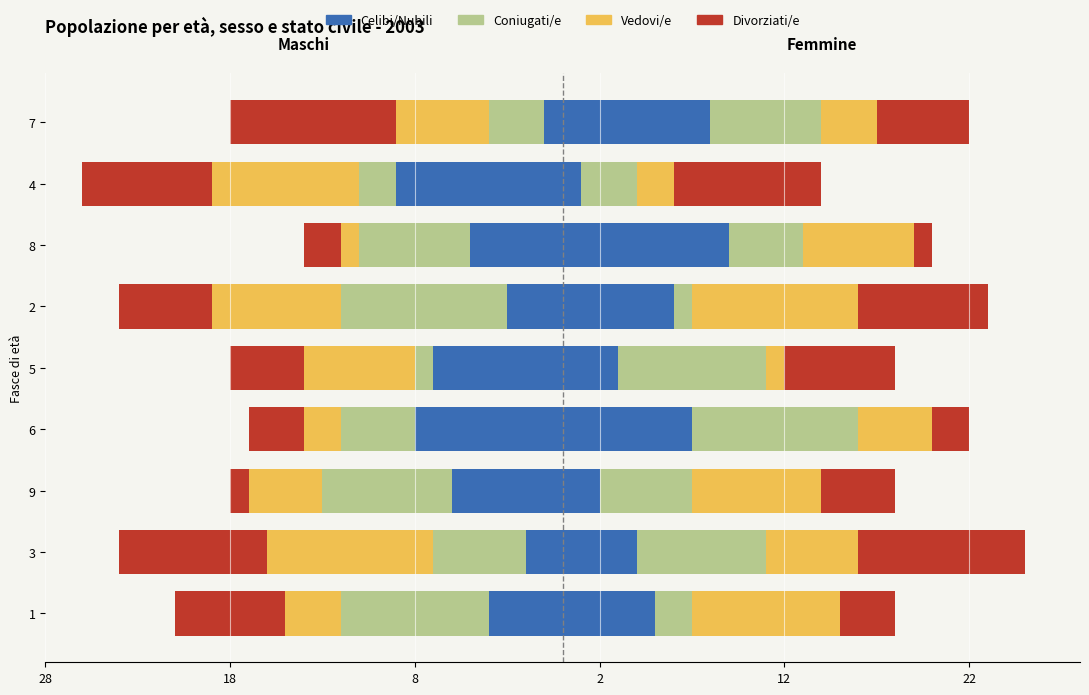

Count the Coniugati/e values in the range -7 to -3.

5